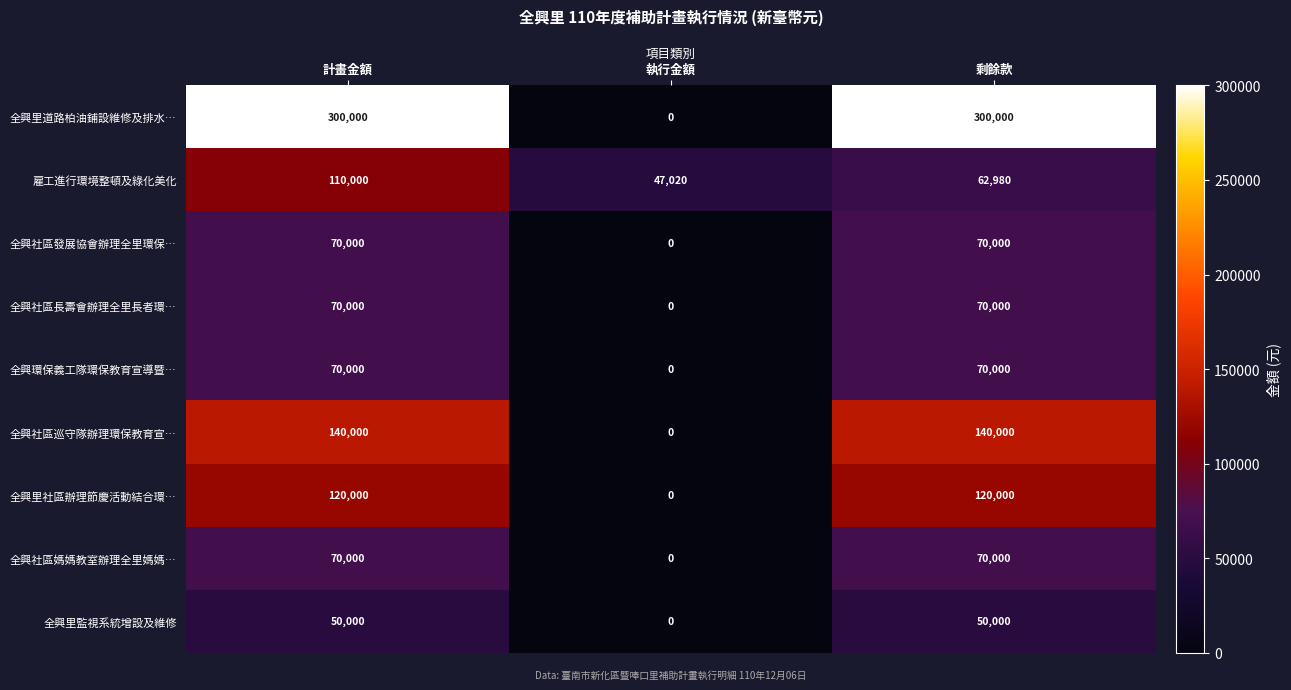

Reading left to right, what are all the values shown in this chart?

全興里道路柏油鋪設維修及排水…: 計畫金額=300000	執行金額=0	剩餘款=300000
雇工進行環境整頓及綠化美化: 計畫金額=110000	執行金額=47020	剩餘款=62980
全興社區發展協會辦理全里環保…: 計畫金額=70000	執行金額=0	剩餘款=70000
全興社區長壽會辦理全里長者環…: 計畫金額=70000	執行金額=0	剩餘款=70000
全興環保義工隊環保教育宣導暨…: 計畫金額=70000	執行金額=0	剩餘款=70000
全興社區巡守隊辦理環保教育宣…: 計畫金額=140000	執行金額=0	剩餘款=140000
全興里社區辦理節慶活動結合環…: 計畫金額=120000	執行金額=0	剩餘款=120000
全興社區媽媽教室辦理全里媽媽…: 計畫金額=70000	執行金額=0	剩餘款=70000
全興里監視系統增設及維修: 計畫金額=50000	執行金額=0	剩餘款=50000